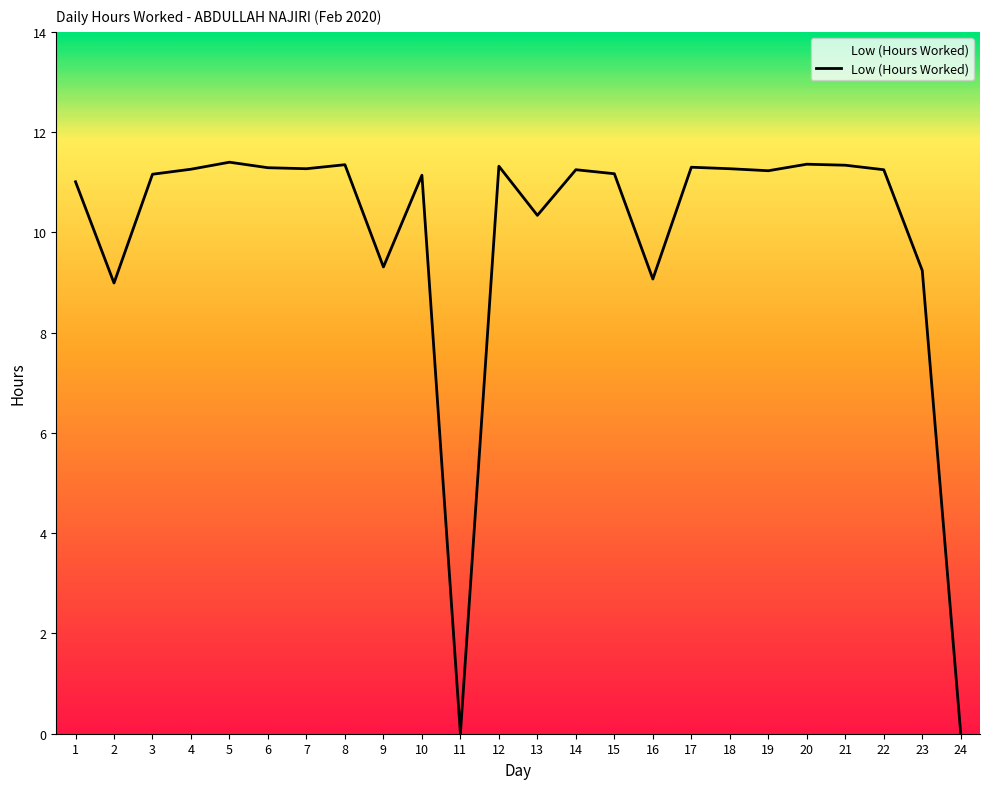

The chart shows a value of 16.4 at 14. True or false?

False